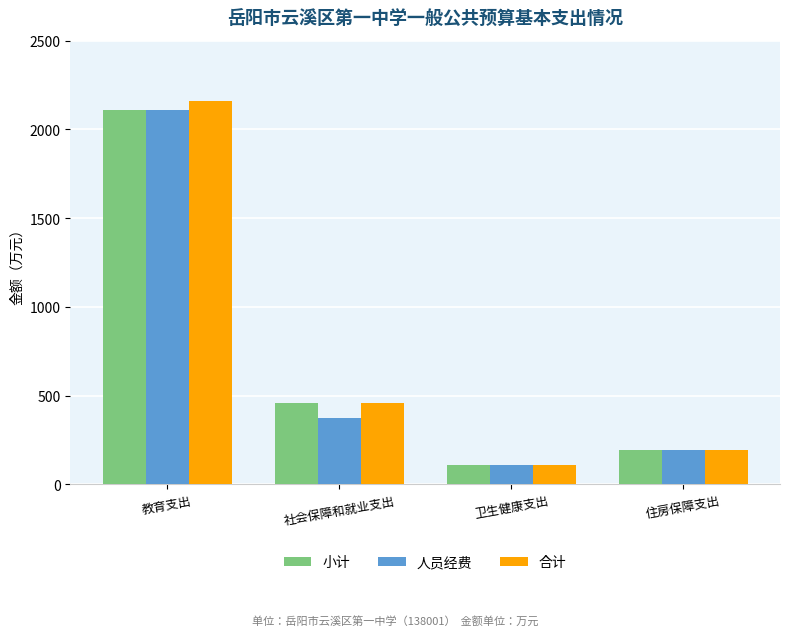

Reading left to right, list all the values displayed in this chart.

小计: 2109.4	457.5	109.4	192.8
人员经费: 2109.4	371.8	109.4	192.8
合计: 2157.7	457.5	109.4	192.8